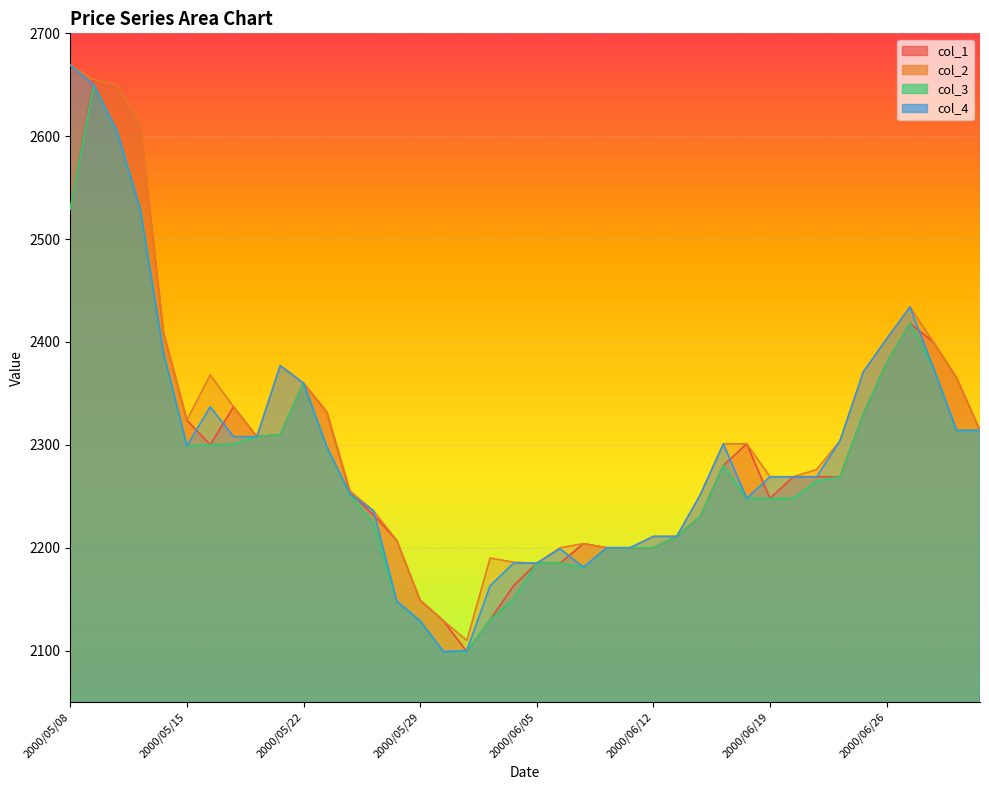

What value does the col_4 series have at 2000/06/02, to the nearest 100?

2200